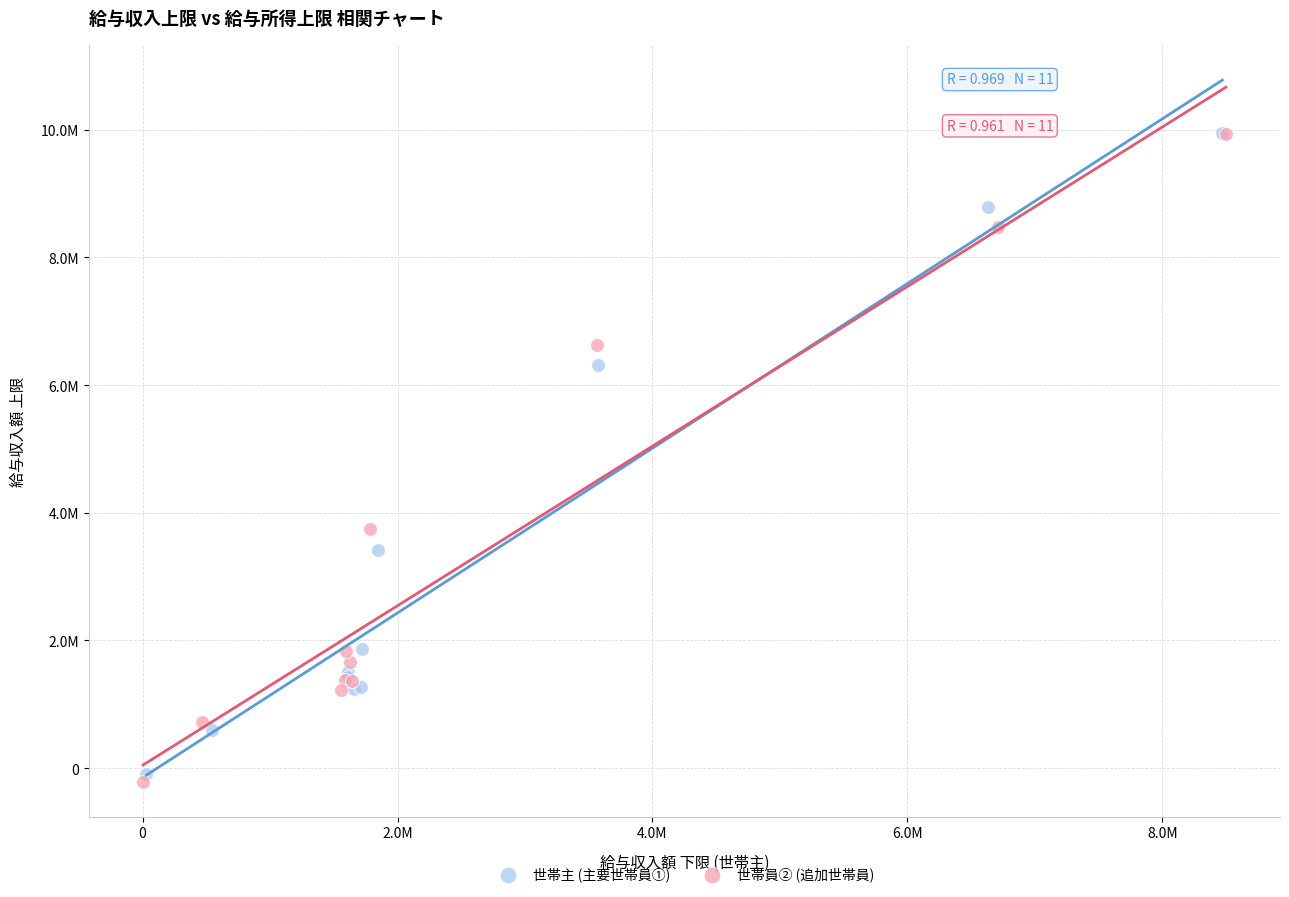

Which series contains the lowest Y value?

世帯員② (追加世帯員)